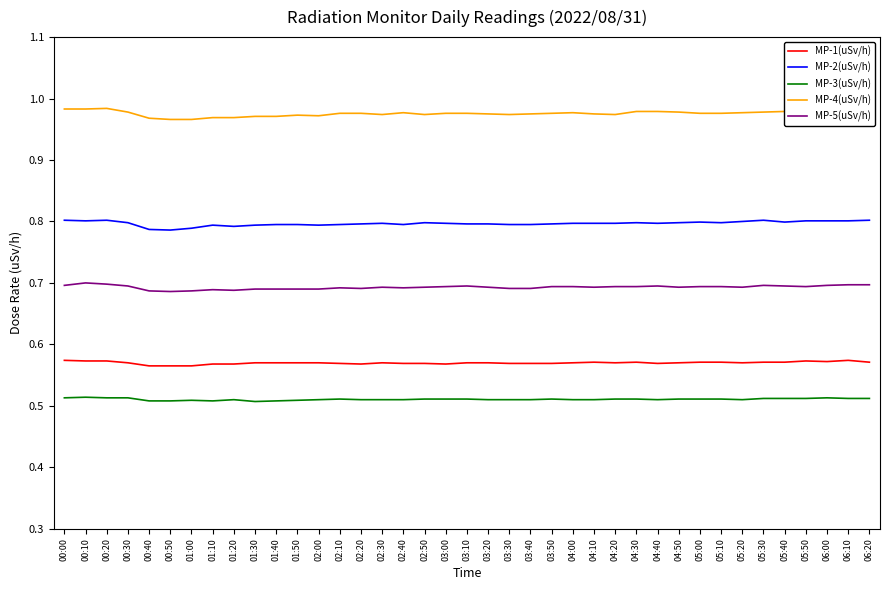

Is the value of MP-2(uSv/h) at 03:10 greater than the value of MP-1(uSv/h) at 03:00?

Yes